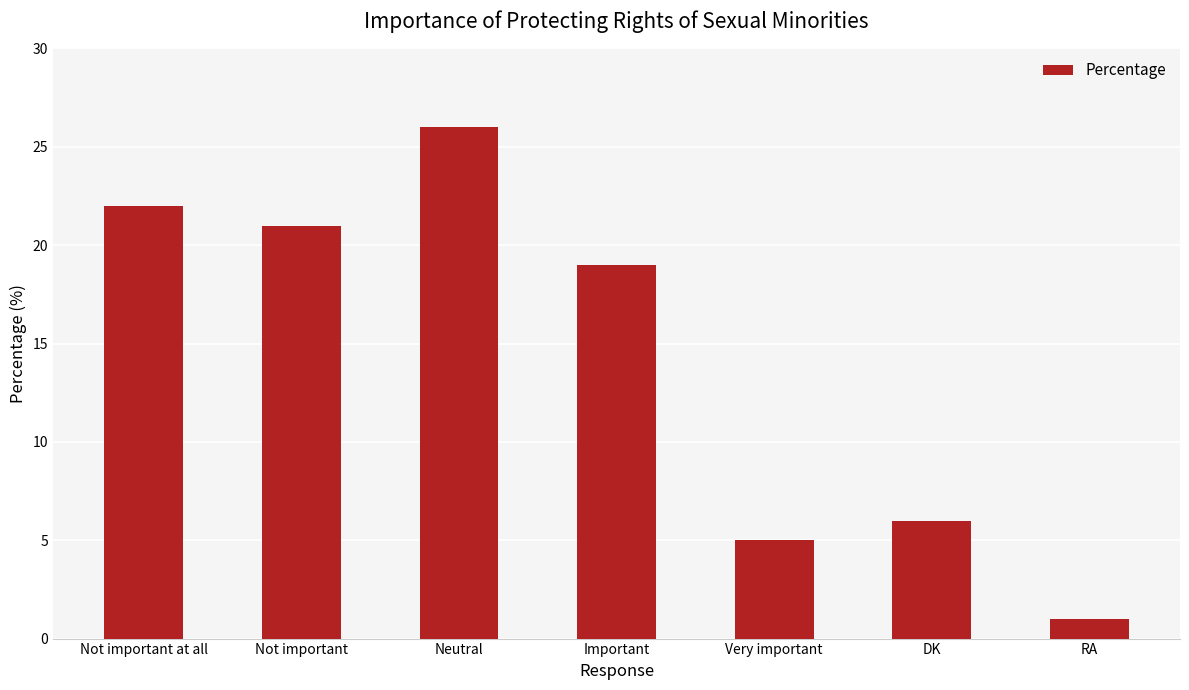

What is the greatest value displayed?

26